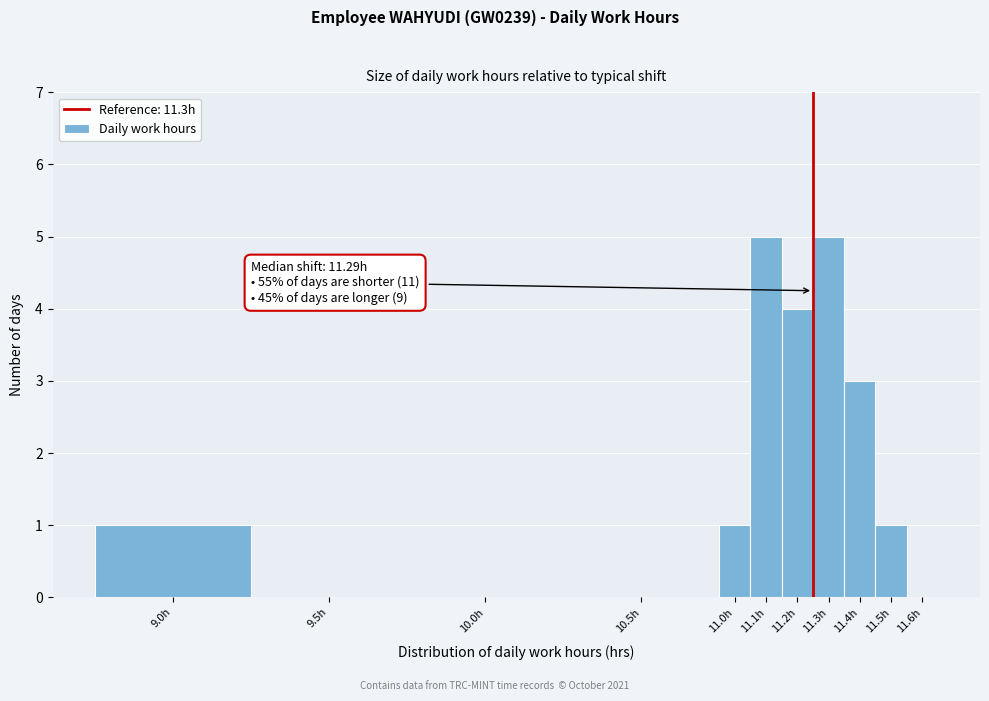

Reading right to left, extract all data points from this chart.

11.6h=0	11.5h=1	11.4h=3	11.3h=5	11.2h=4	11.1h=5	11.0h=1	10.5h=0	10.0h=0	9.5h=0	9.0h=1